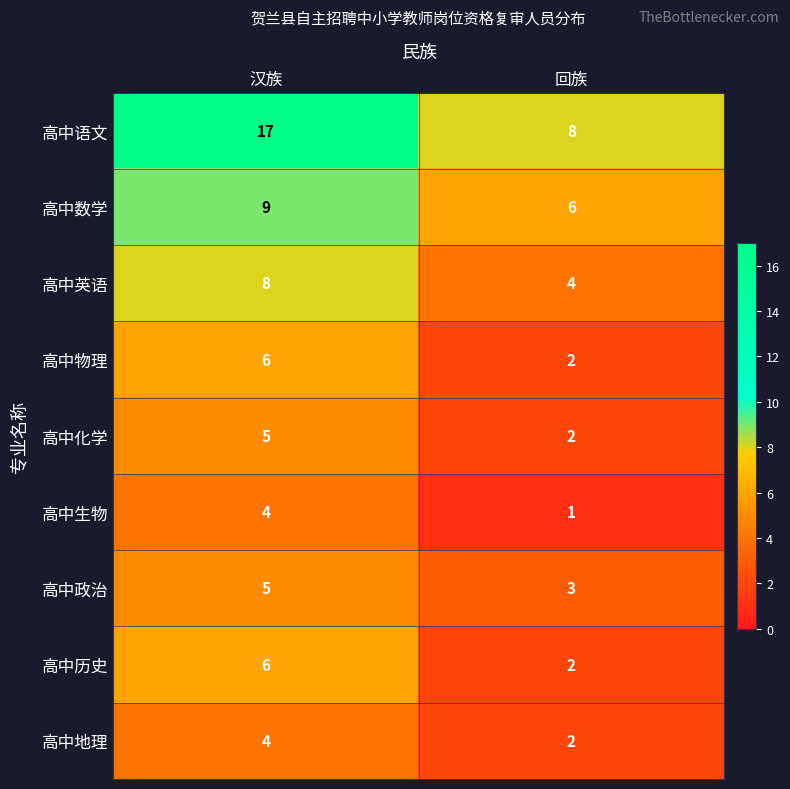

What is the sum of the 高中地理 values at 汉族 and 回族?

6